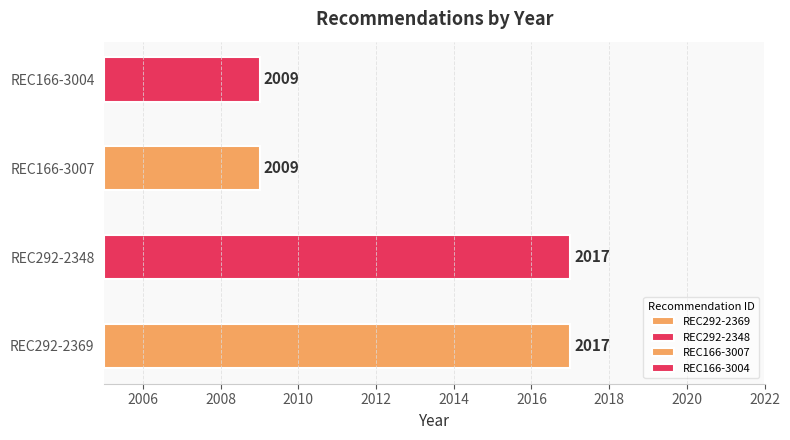

Which label corresponds to the largest value in the chart?

REC292-2369